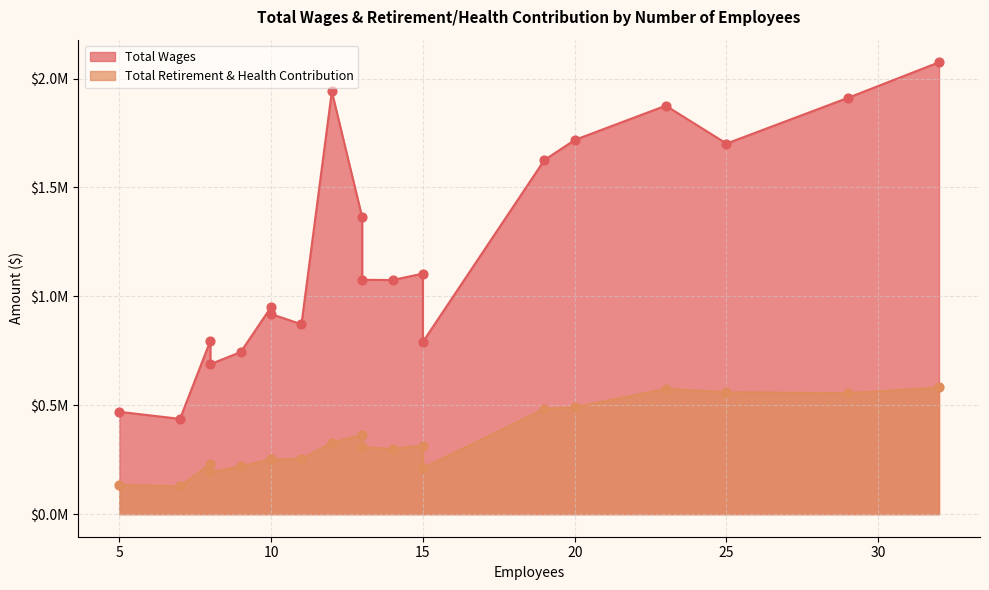

Which series has the largest total across all categories?

Total Wages